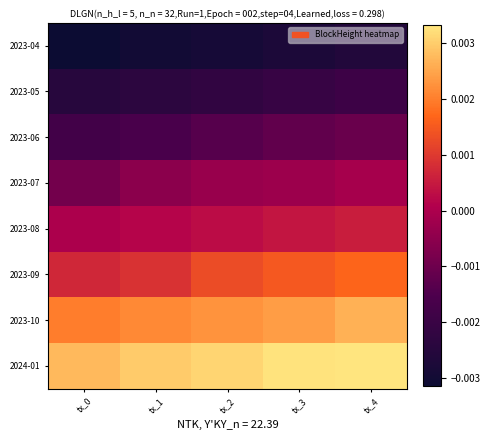

At tx_2, list the series in order from largest to smallest.

2024-01, 2023-10, 2023-09, 2023-08, 2023-07, 2023-06, 2023-05, 2023-04